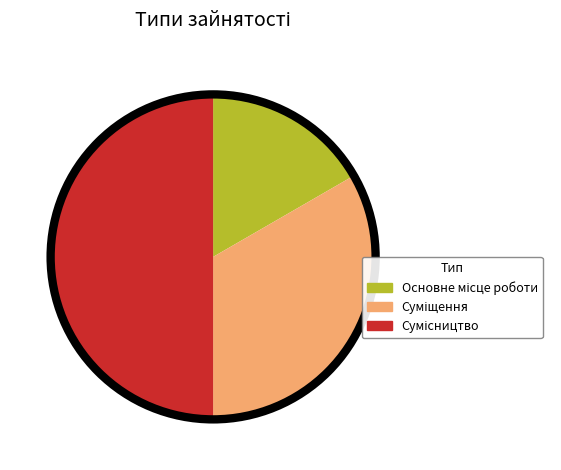

Rank the categories by value from highest to lowest.

Сумісництво, Суміщення, Основне місце роботи